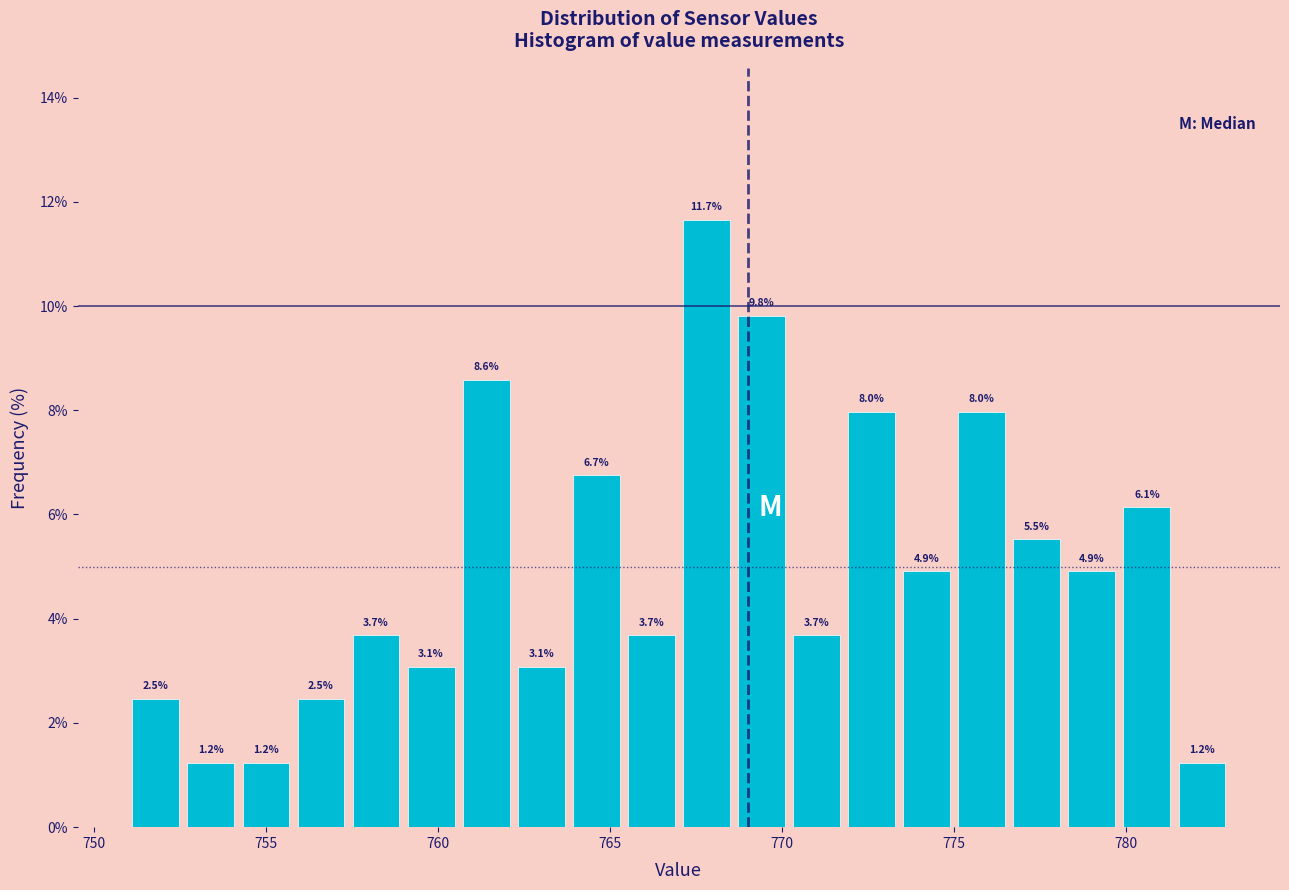

Read against the x-axis, roughly where is the centre of the tallest bar?

768.0